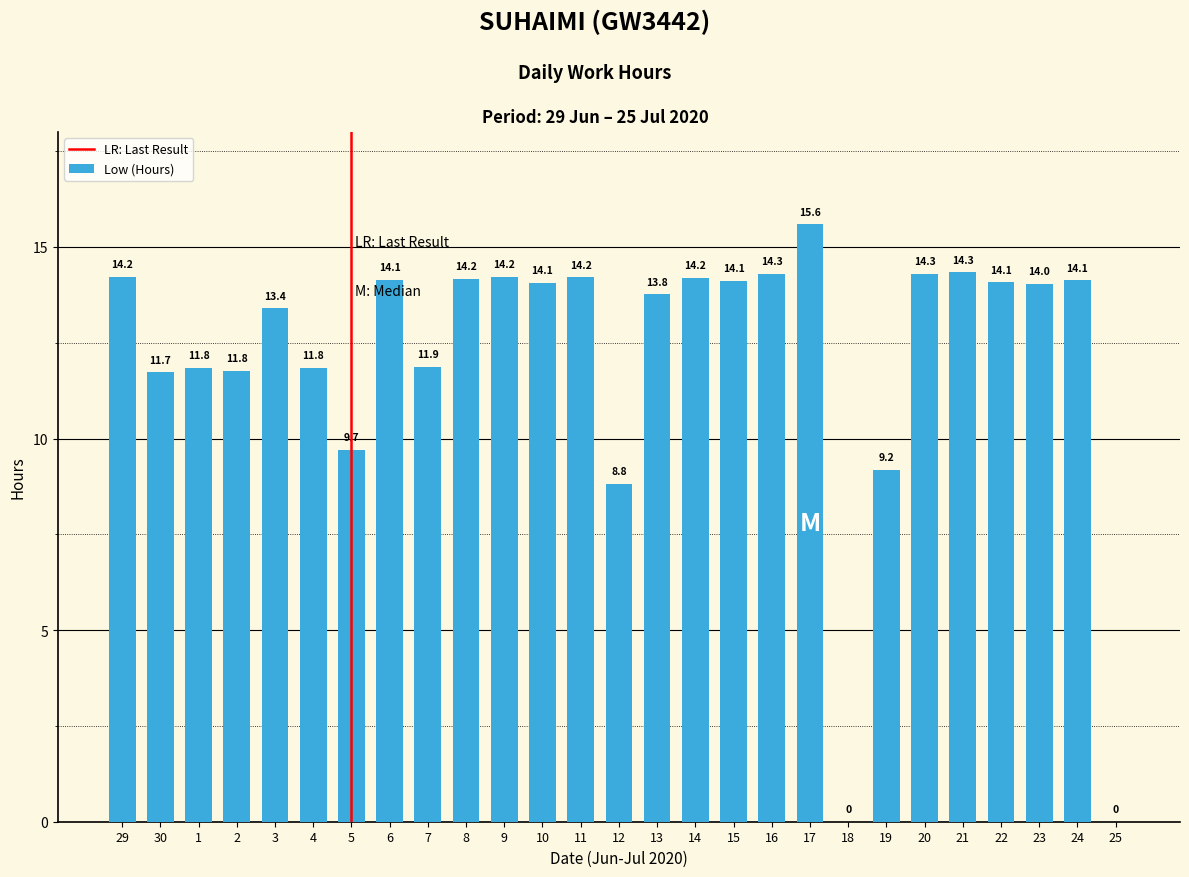

What is the approximate value at 16?

14.3